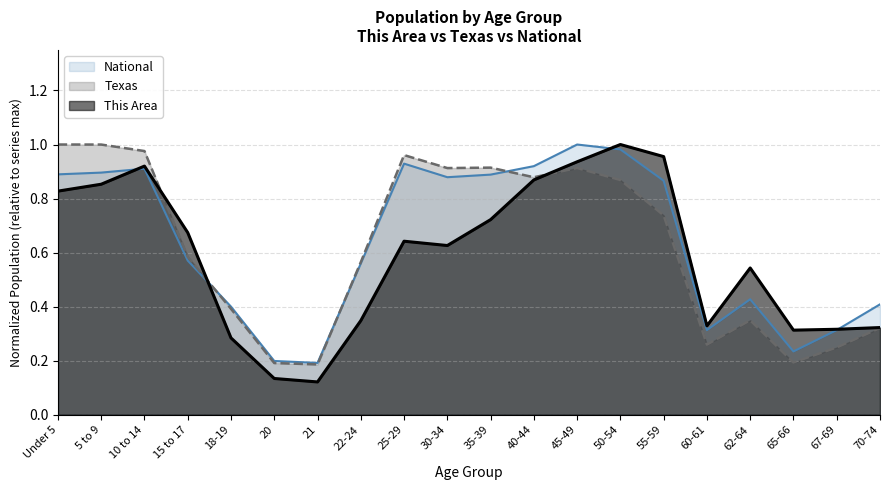

True or false: Texas has a value of 0.7 at 18-19.

False